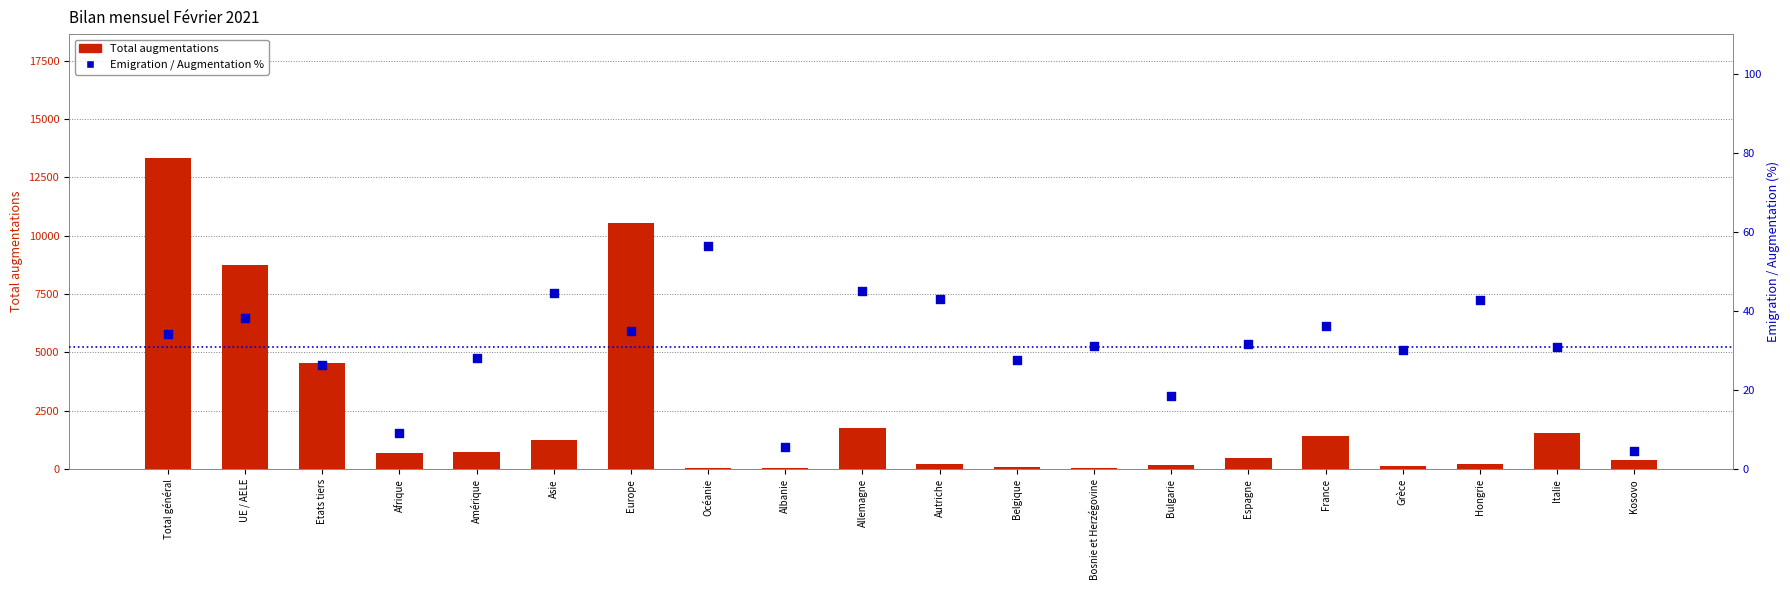

At how many categories does at least one series exceed 12822?

1